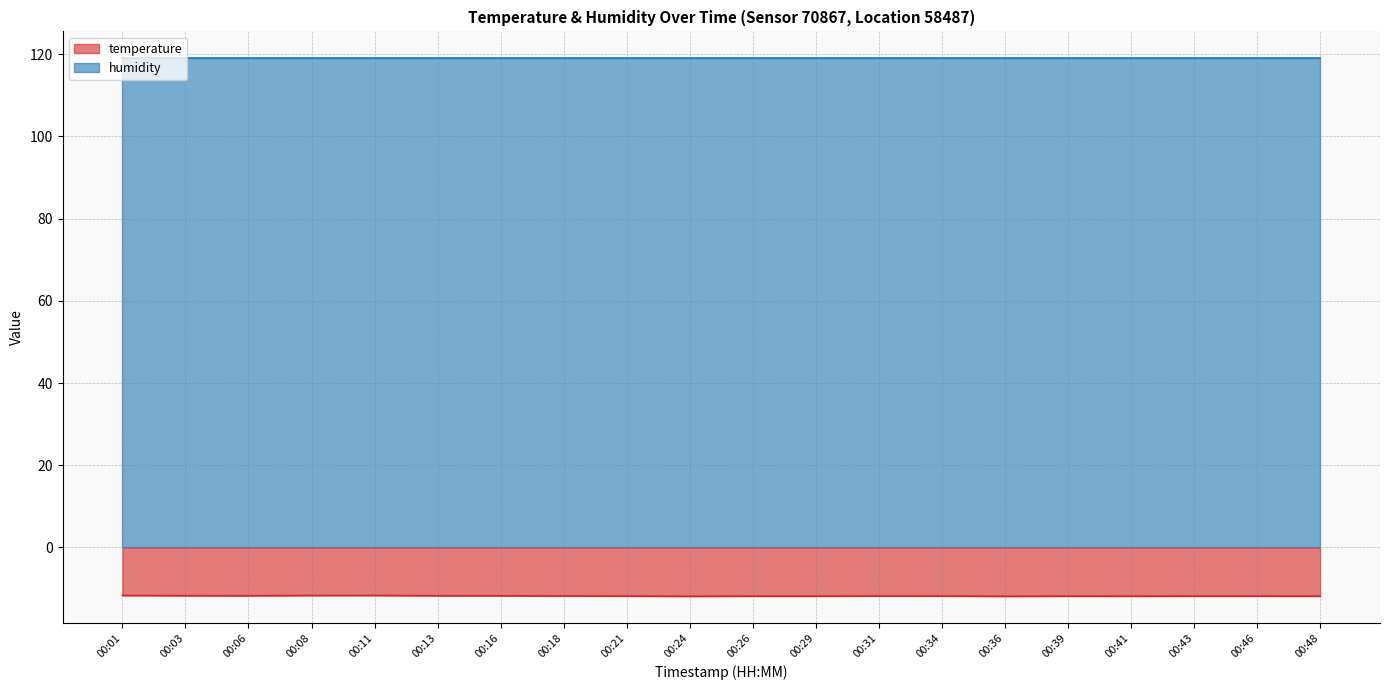

List the labels in order of value, smallest first.

00:24, 00:36, 00:41, 00:48, 00:26, 00:29, 00:39, 00:43, 00:46, 00:21, 00:34, 00:31, 00:18, 00:16, 00:06, 00:13, 00:03, 00:08, 00:01, 00:11